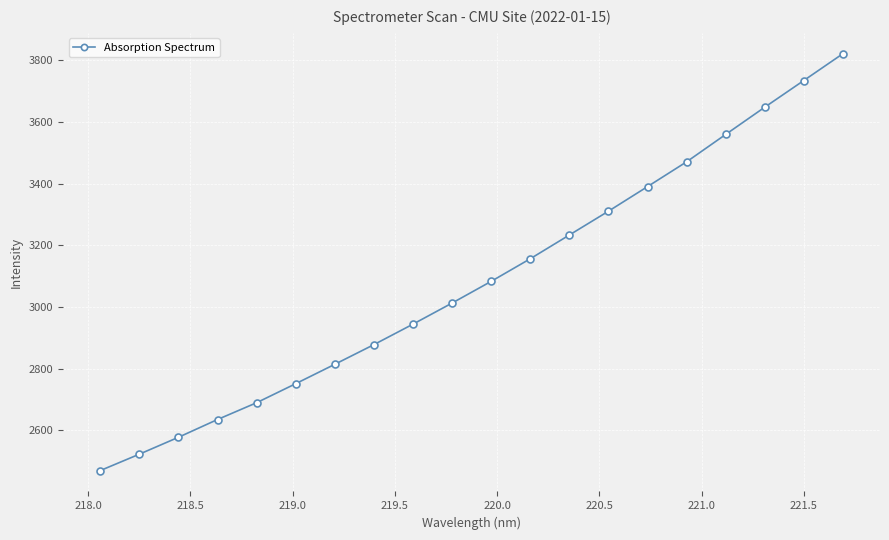

What is the smallest value displayed?

2469.2